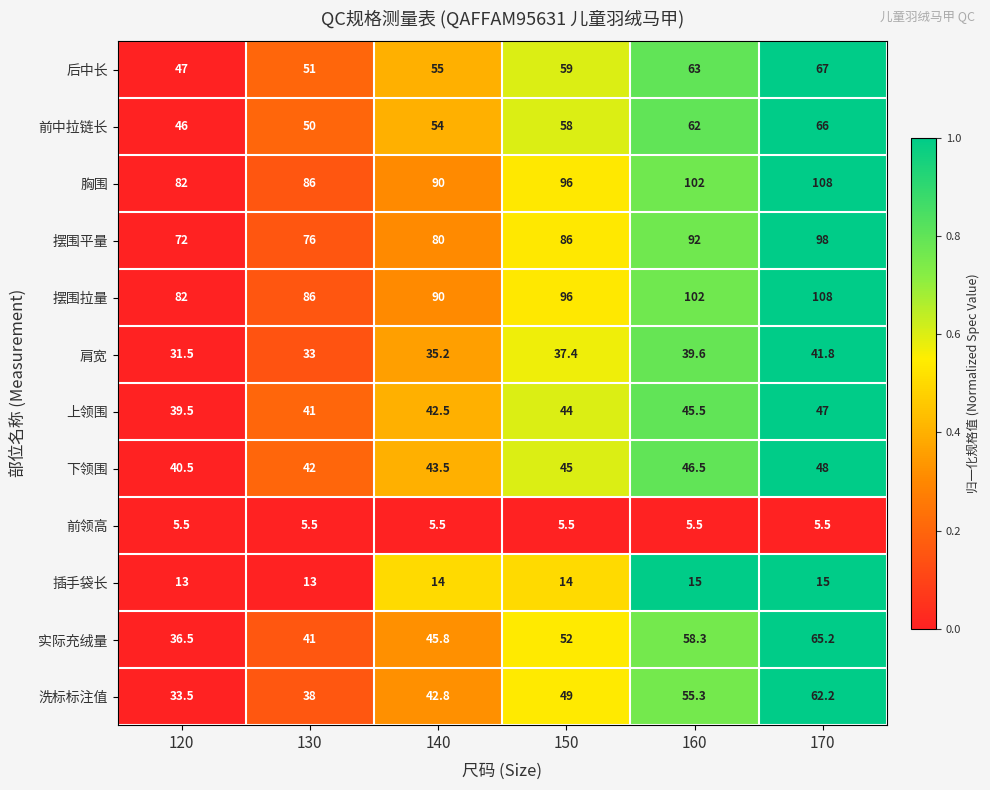

Rank the categories by 下领围 value from lowest to highest.

120, 130, 140, 150, 160, 170